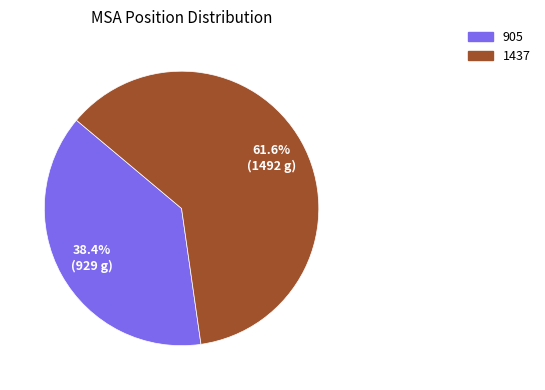

How many slices are in this pie chart?

2